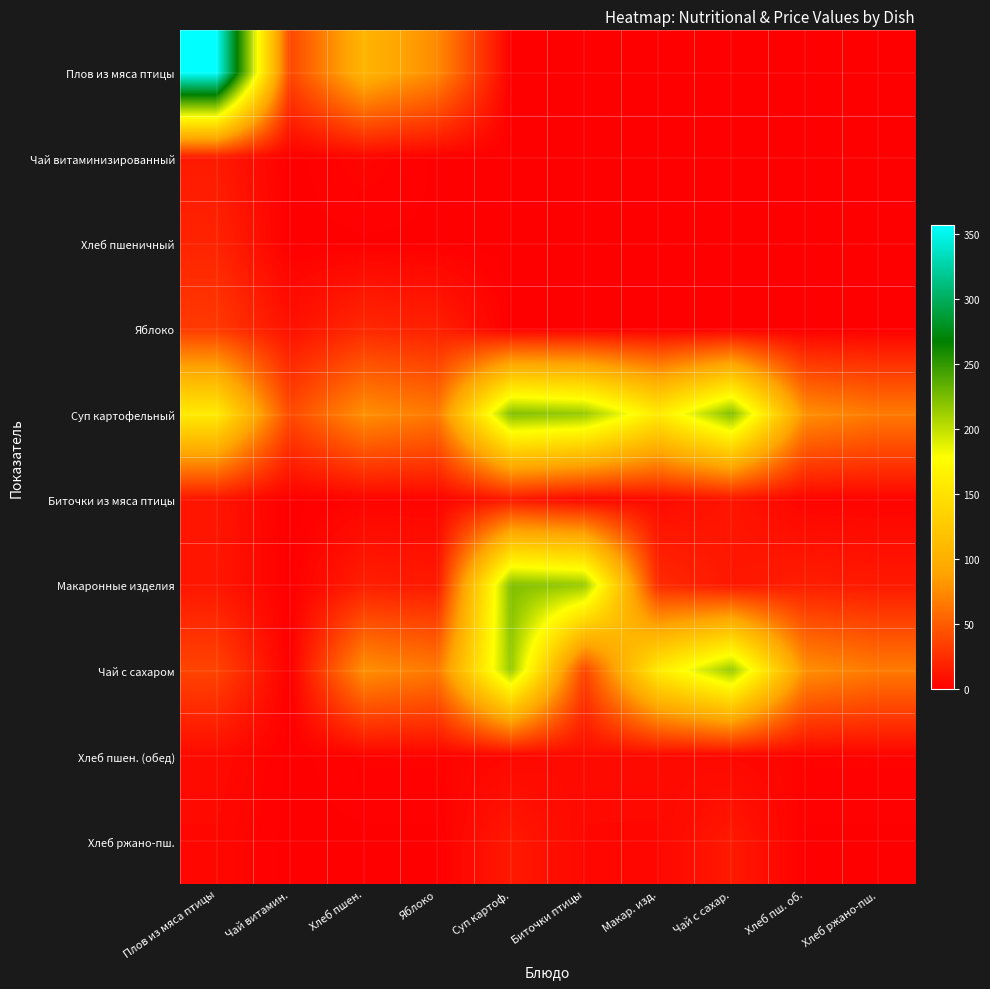

Reading left to right, what are all the values shown in this chart?

Плов из мяса птицы: Плов из мяса птицы=356.6	Чай витамин.=38.5	Хлеб пшен.=104.0	Яблоко=74.8	Суп картоф.=0.0	Биточки птицы=0.0	Макар. изд.=0.0	Чай с сахар.=0.0	Хлеб пш. об.=0.0	Хлеб ржано-пш.=0.0
Чай витаминизированный: Плов из мяса птицы=14.3	Чай витамин.=0.0	Хлеб пшен.=3.2	Яблоко=0.4	Суп картоф.=0.0	Биточки птицы=0.0	Макар. изд.=0.0	Чай с сахар.=0.0	Хлеб пш. об.=0.0	Хлеб ржано-пш.=0.0
Хлеб пшеничный: Плов из мяса птицы=19.3	Чай витамин.=0.0	Хлеб пшен.=0.4	Яблоко=0.4	Суп картоф.=0.0	Биточки птицы=0.0	Макар. изд.=0.0	Чай с сахар.=0.0	Хлеб пш. об.=0.0	Хлеб ржано-пш.=0.0
Яблоко: Плов из мяса птицы=31.4	Чай витамин.=9.4	Хлеб пшен.=22.0	Яблоко=17.3	Суп картоф.=0.0	Биточки птицы=0.0	Макар. изд.=0.0	Чай с сахар.=0.0	Хлеб пш. об.=0.0	Хлеб ржано-пш.=0.0
Суп картофельный: Плов из мяса птицы=158.6	Чай витамин.=39.9	Хлеб пшен.=78.0	Яблоко=66.0	Суп картоф.=222.2	Биточки птицы=214.5	Макар. изд.=158.6	Чай с сахар.=222.2	Хлеб пш. об.=78.0	Хлеб ржано-пш.=66.0
Биточки из мяса птицы: Плов из мяса птицы=12.0	Чай витамин.=0.0	Хлеб пшен.=2.4	Яблоко=2.4	Суп картоф.=13.8	Биточки птицы=4.5	Макар. изд.=5.9	Чай с сахар.=12.0	Хлеб пш. об.=2.4	Хлеб ржано-пш.=2.4
Макаронные изделия: Плов из мяса птицы=12.5	Чай витамин.=0.0	Хлеб пшен.=16.5	Яблоко=13.8	Суп картоф.=222.2	Биточки птицы=214.5	Макар. изд.=23.5	Чай с сахар.=12.5	Хлеб пш. об.=16.5	Хлеб ржано-пш.=13.8
Чай с сахаром: Плов из мяса птицы=37.1	Чай витамин.=0.0	Хлеб пшен.=78.0	Яблоко=66.0	Суп картоф.=214.5	Биточки птицы=37.1	Макар. изд.=158.6	Чай с сахар.=214.5	Хлеб пш. об.=78.0	Хлеб ржано-пш.=66.0
Хлеб пшен. (обед): Плов из мяса птицы=6.3	Чай витамин.=0.0	Хлеб пшен.=2.4	Яблоко=2.4	Суп картоф.=4.5	Биточки птицы=6.3	Макар. изд.=5.9	Чай с сахар.=4.5	Хлеб пш. об.=2.4	Хлеб ржано-пш.=2.4
Хлеб ржано-пш.: Плов из мяса птицы=4.5	Чай витамин.=0.0	Хлеб пшен.=0.3	Яблоко=0.3	Суп картоф.=13.8	Биточки птицы=4.5	Макар. изд.=4.5	Чай с сахар.=13.8	Хлеб пш. об.=0.3	Хлеб ржано-пш.=0.3